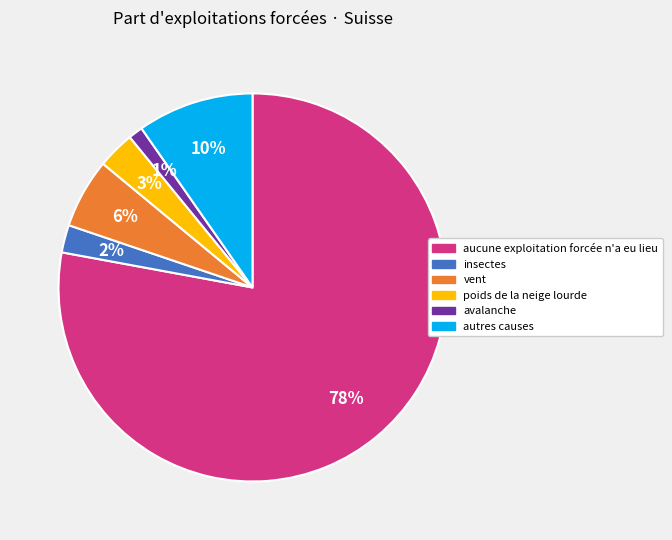

To the nearest percent, what is the difference between the largest and smallest slice percentages?

77%